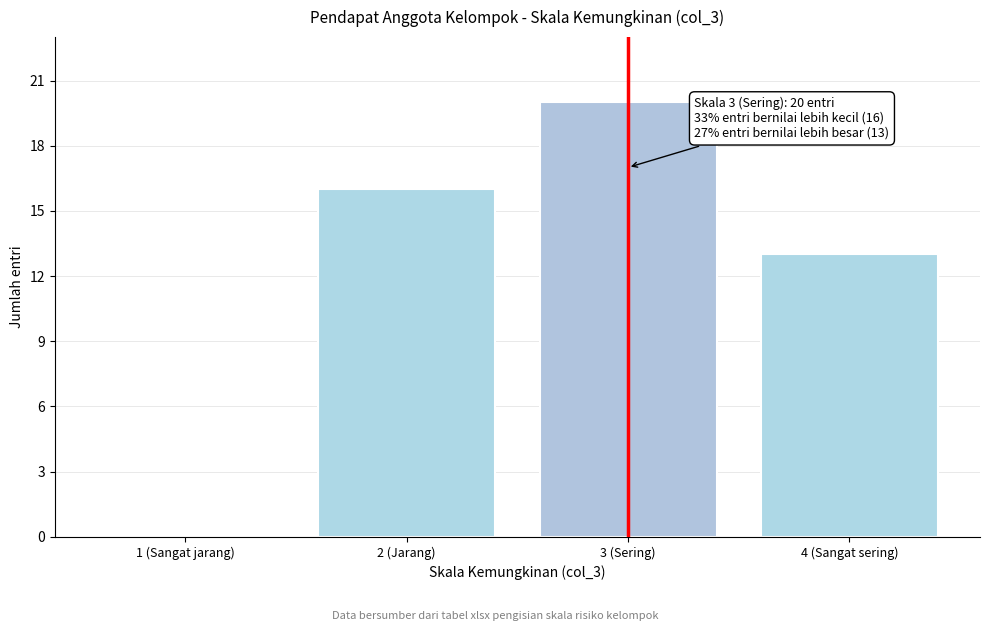

Reading right to left, list all the values displayed in this chart.

4 (Sangat sering)=13	3 (Sering)=20	2 (Jarang)=16	1 (Sangat jarang)=0